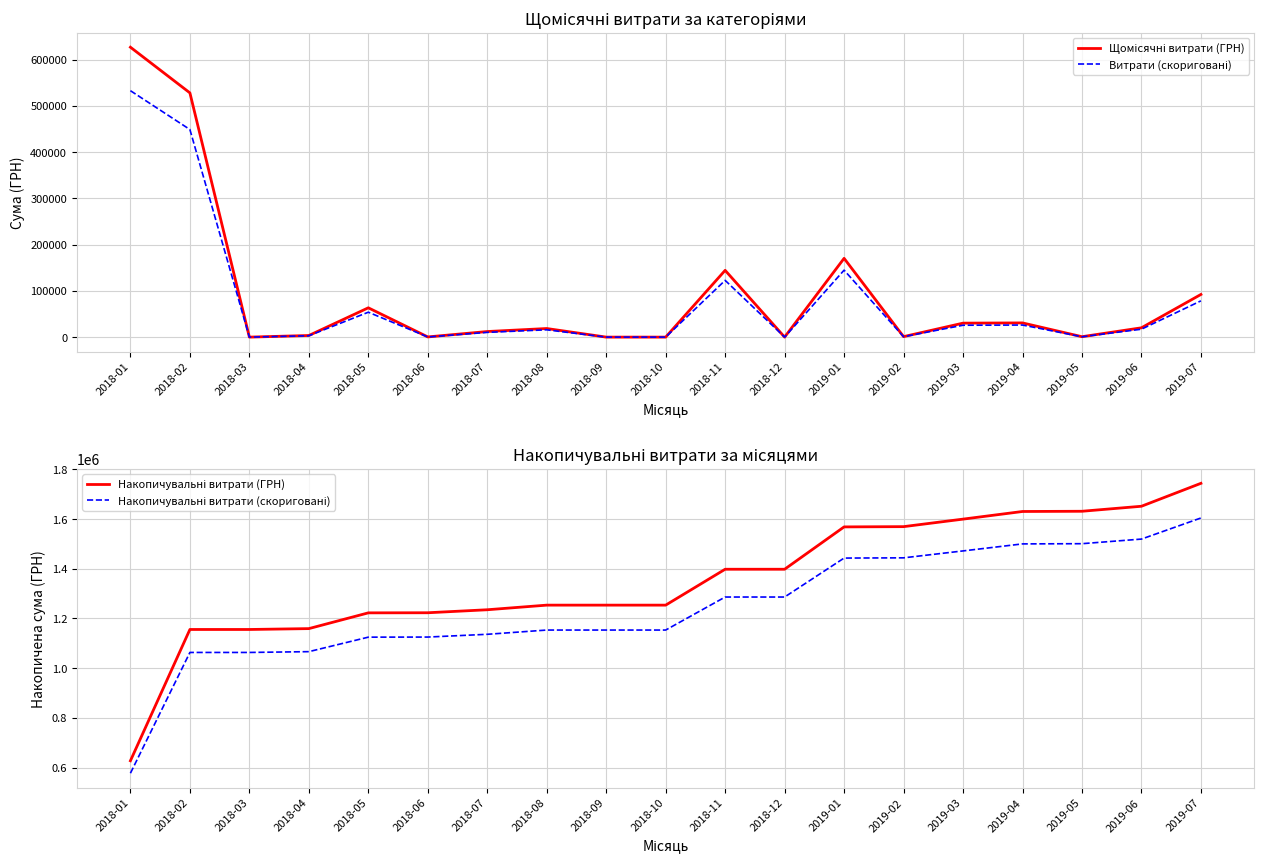

Rank the series by their maximum value, from highest to lowest.

Накопичувальні витрати (ГРН), Накопичувальні витрати (скориговані), Щомісячні витрати (ГРН), Витрати (скориговані)